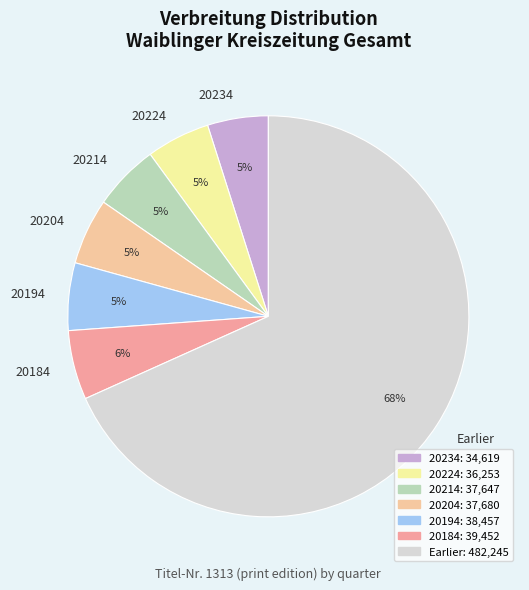

Is it true that 20184 is 6% of the pie?

True